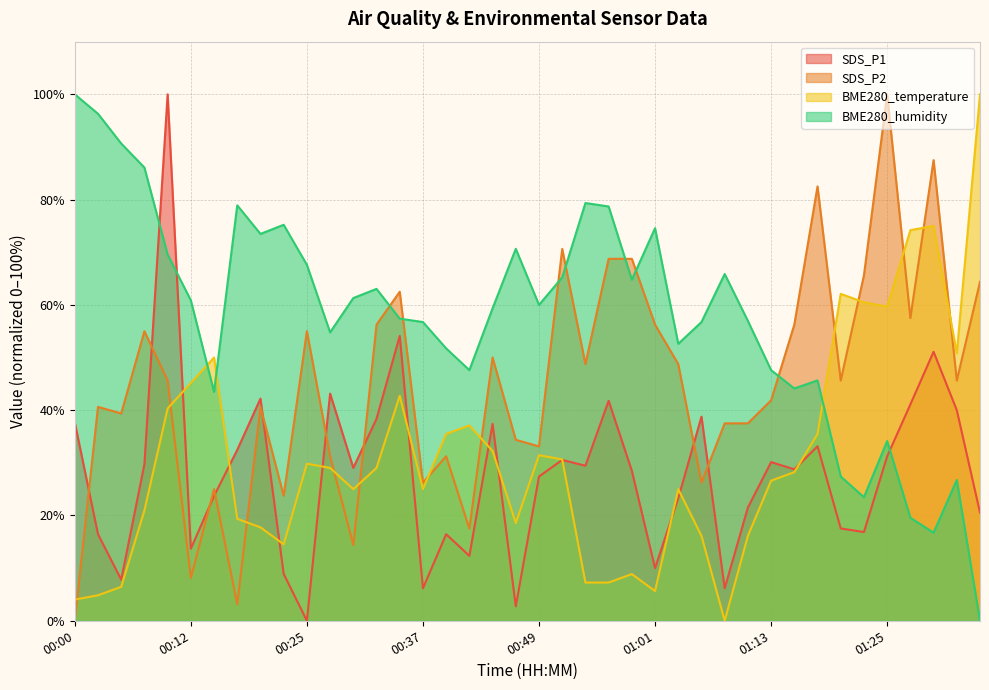

Between 00:12 and 01:18, which series saw the biggest shift?

SDS_P2